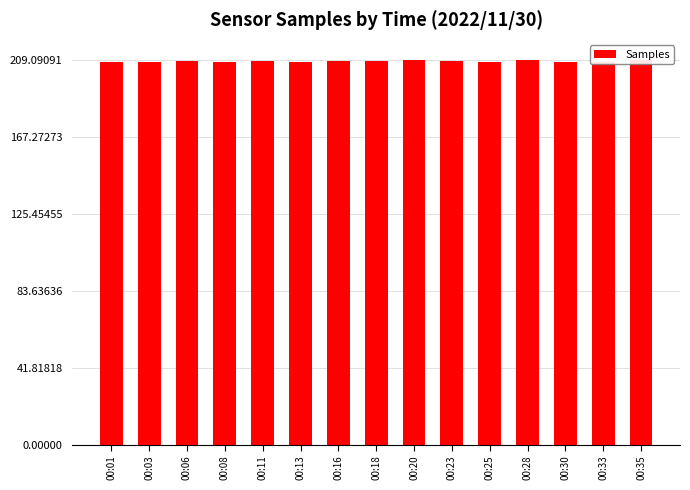

What is the smallest value displayed?

207.9